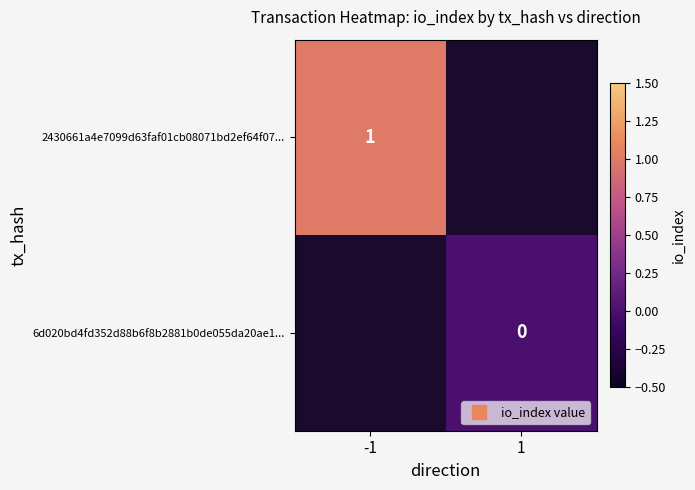

True or false: 2430661a4e7099d63faf01cb08071bd2ef64f07... has a value of 1.6 at -1.

False